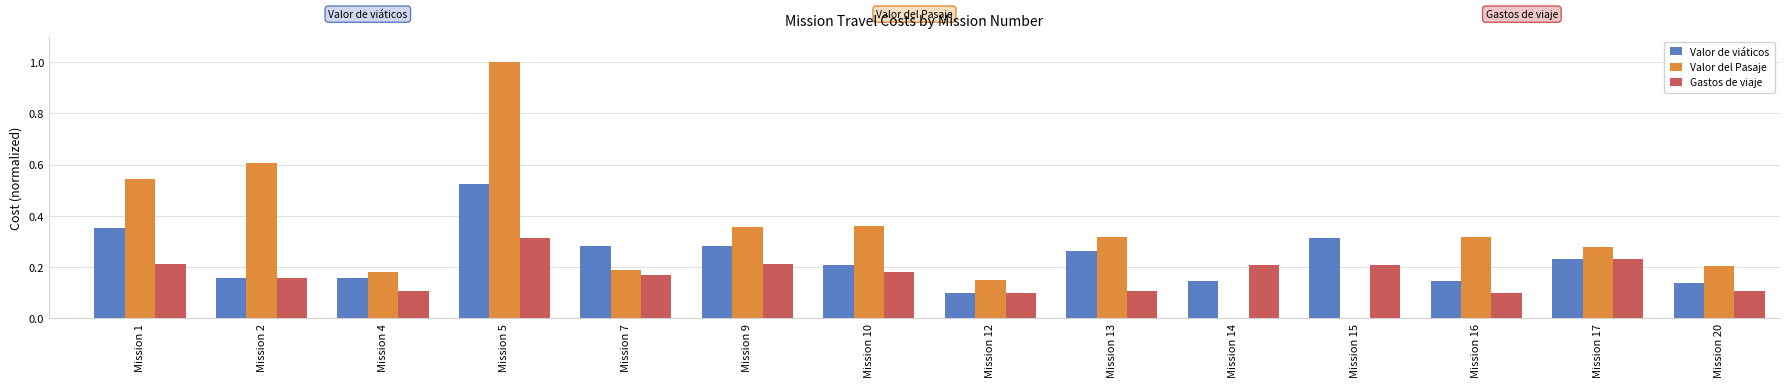

Which label corresponds to the largest value in the chart?

Mission 5